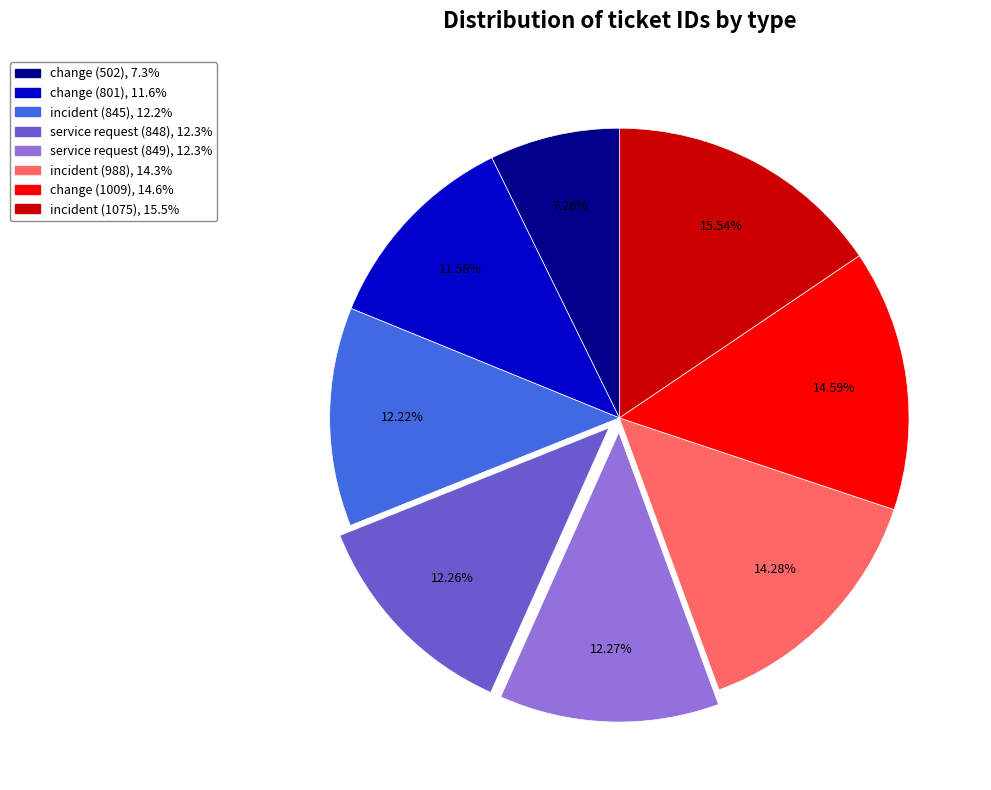

Is there a majority slice in this chart?

No